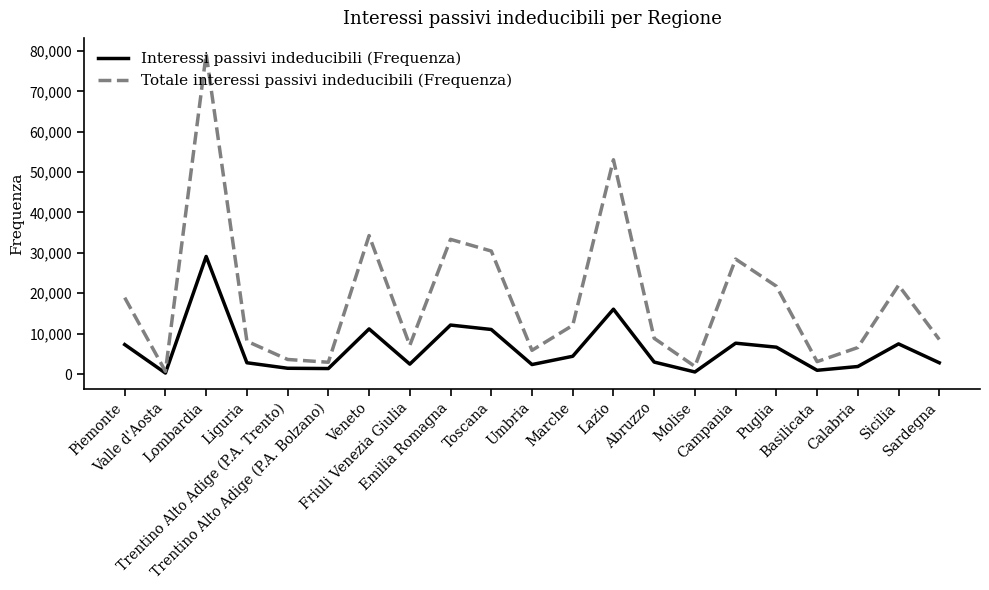

What is the average value of the Totale interessi passivi indeducibili (Frequenza) series?

18606